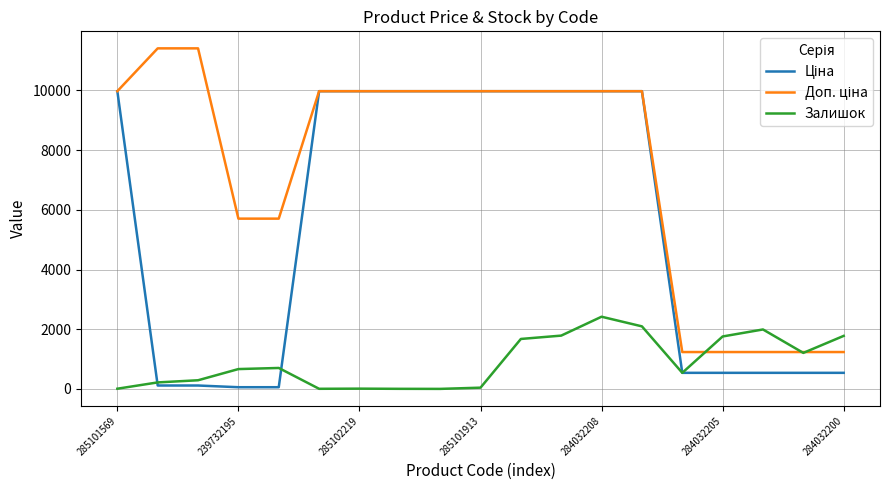

What is the highest value of the Залишок series?

2419.0